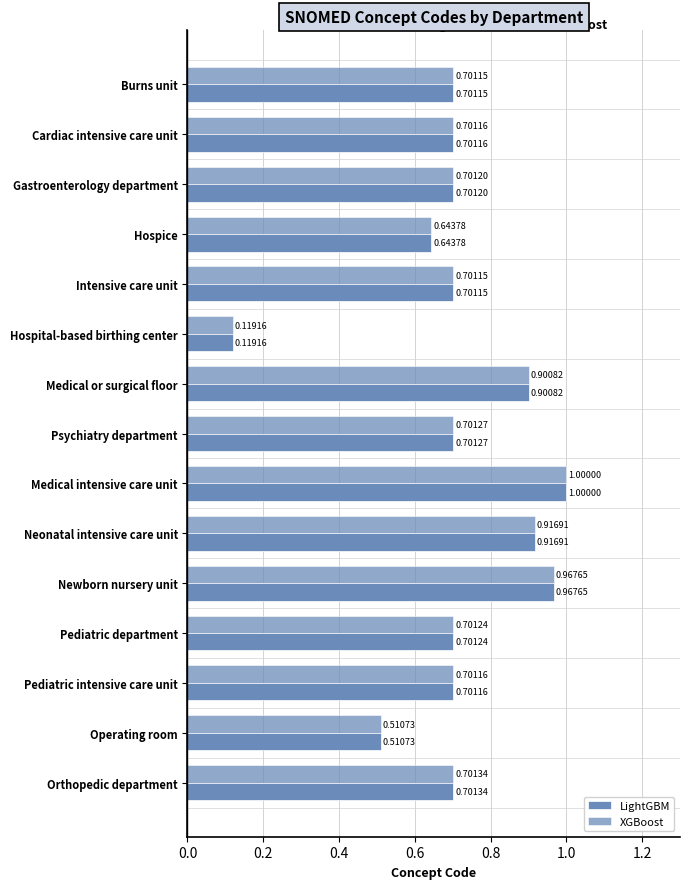

Rank the series by their maximum value, from lowest to highest.

LightGBM, XGBoost